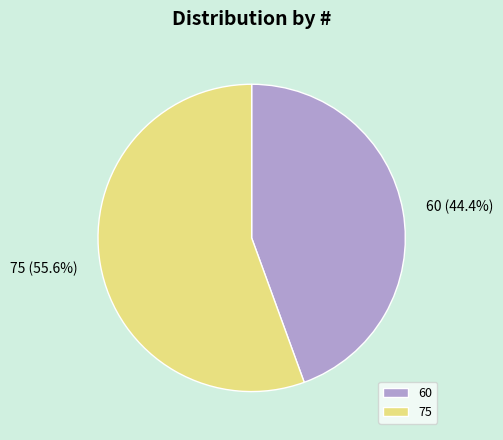

What is the total percentage of 60 and 75?

100.0%